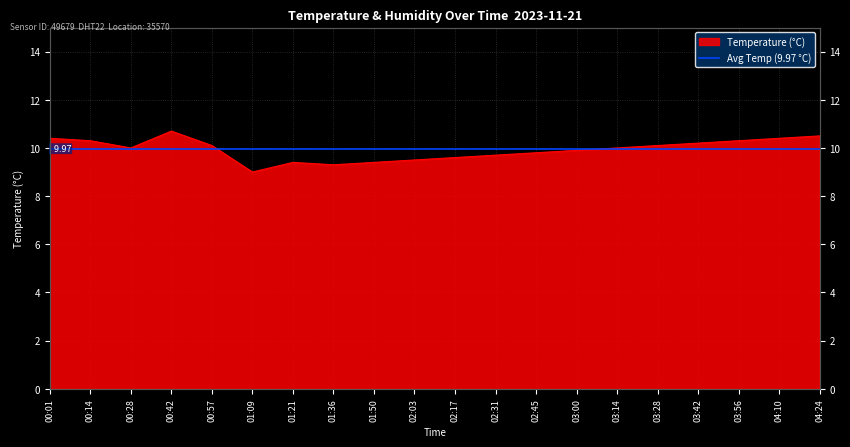

How many lines are shown in the chart?

1